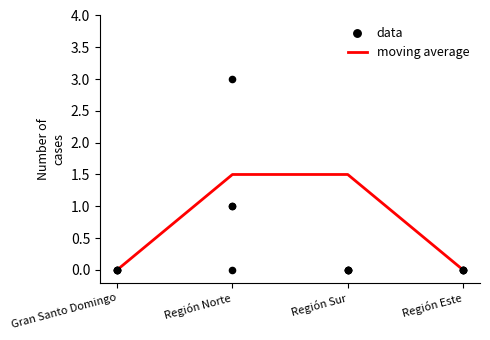

Which series reaches the maximum Y coordinate?

data